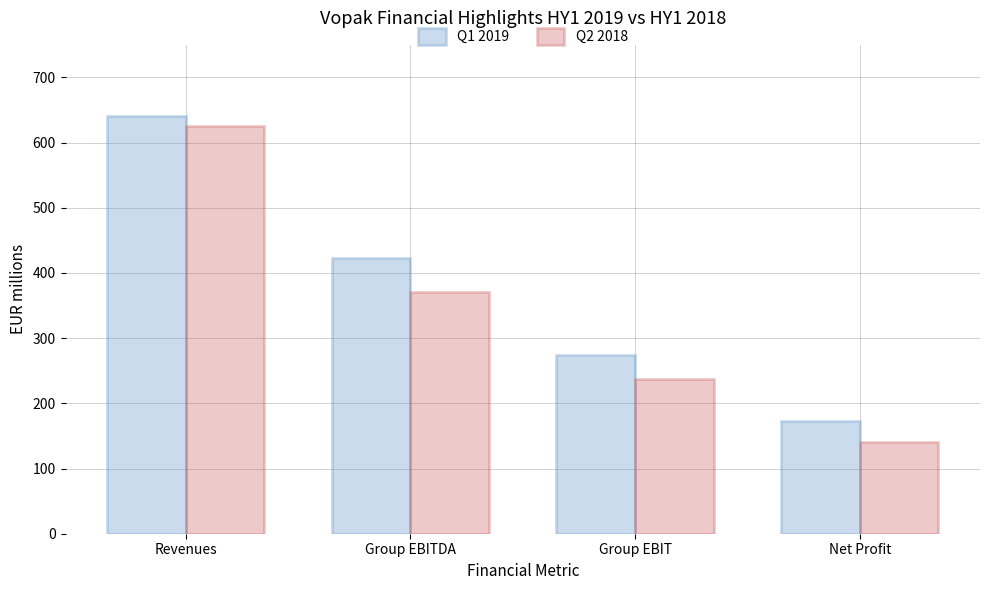

How many distinct data groups are displayed?

2